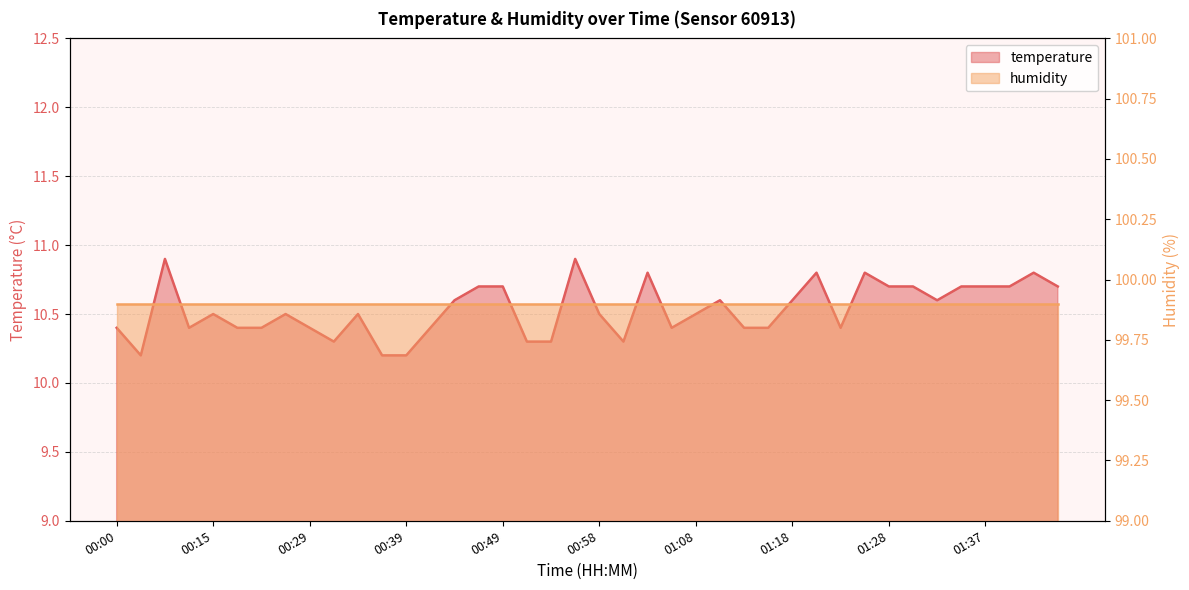

What is the average value?

10.5